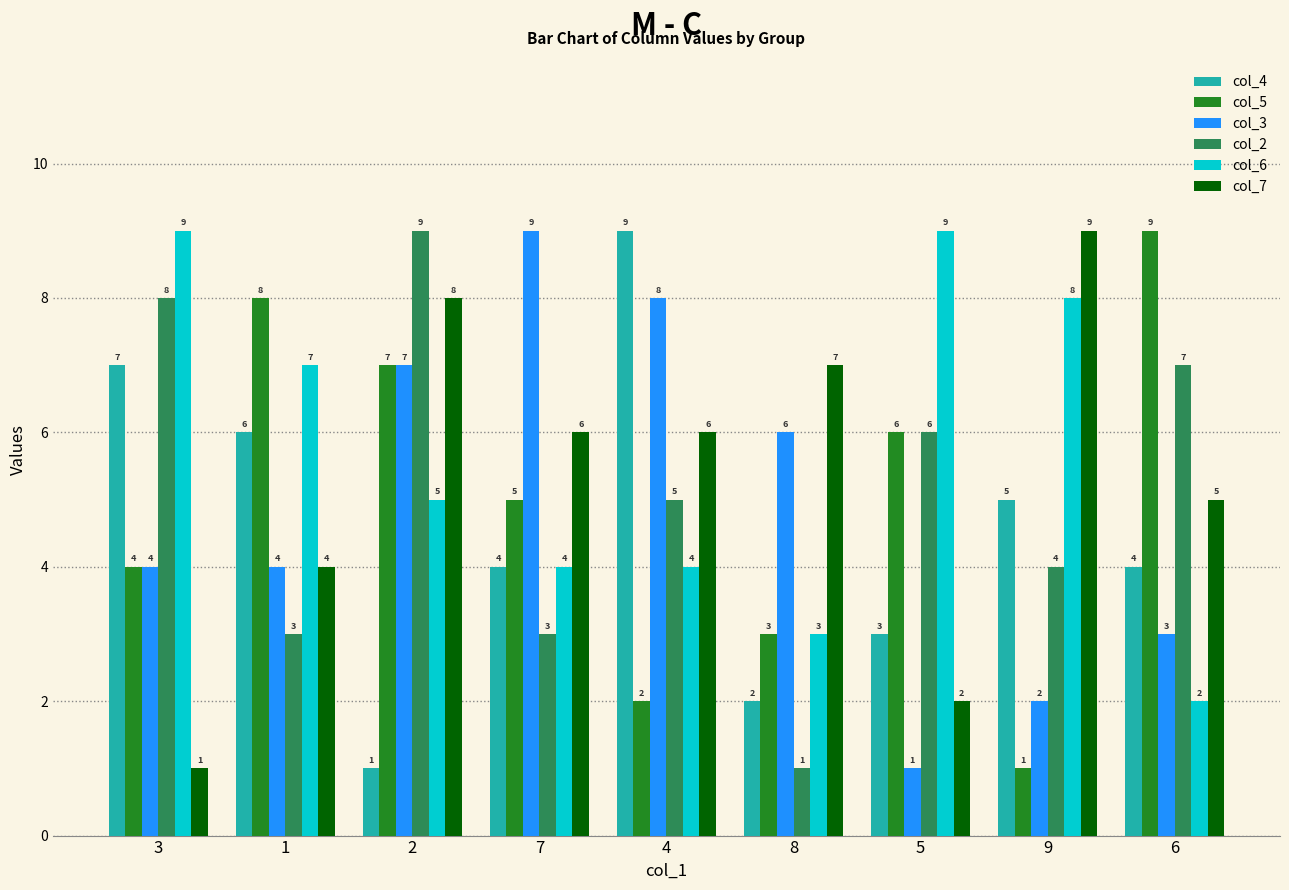

Which category has the lowest value in the col_3 series?

5